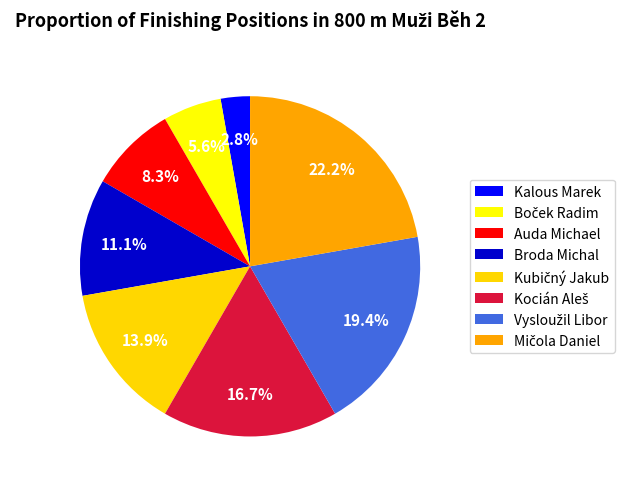

Count the number of slices in the pie.

8